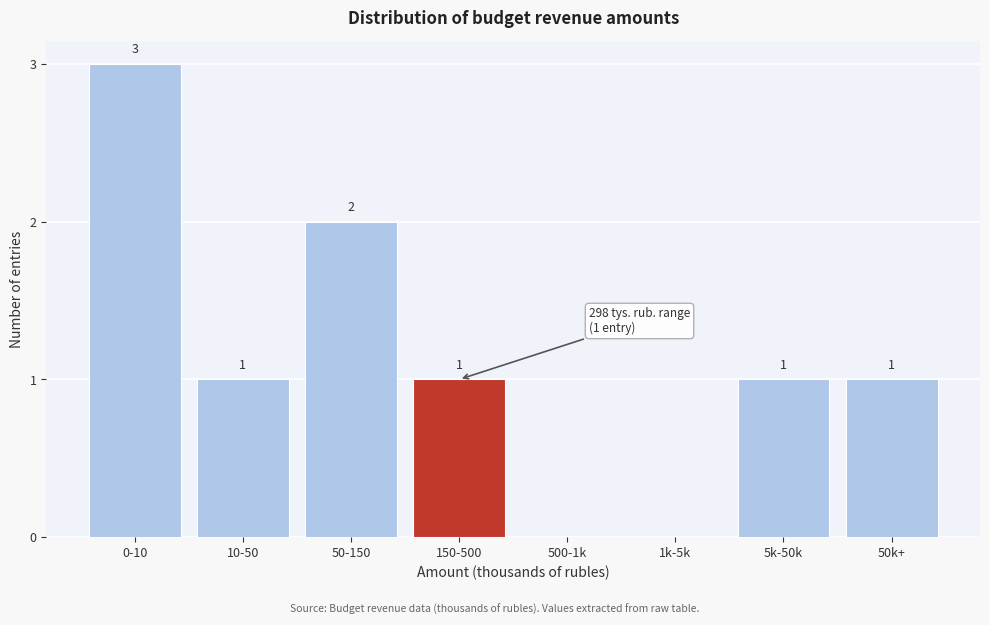

Reading left to right, what are all the values shown in this chart?

0-10=3	10-50=1	50-150=2	150-500=1	500-1k=0	1k-5k=0	5k-50k=1	50k+=1